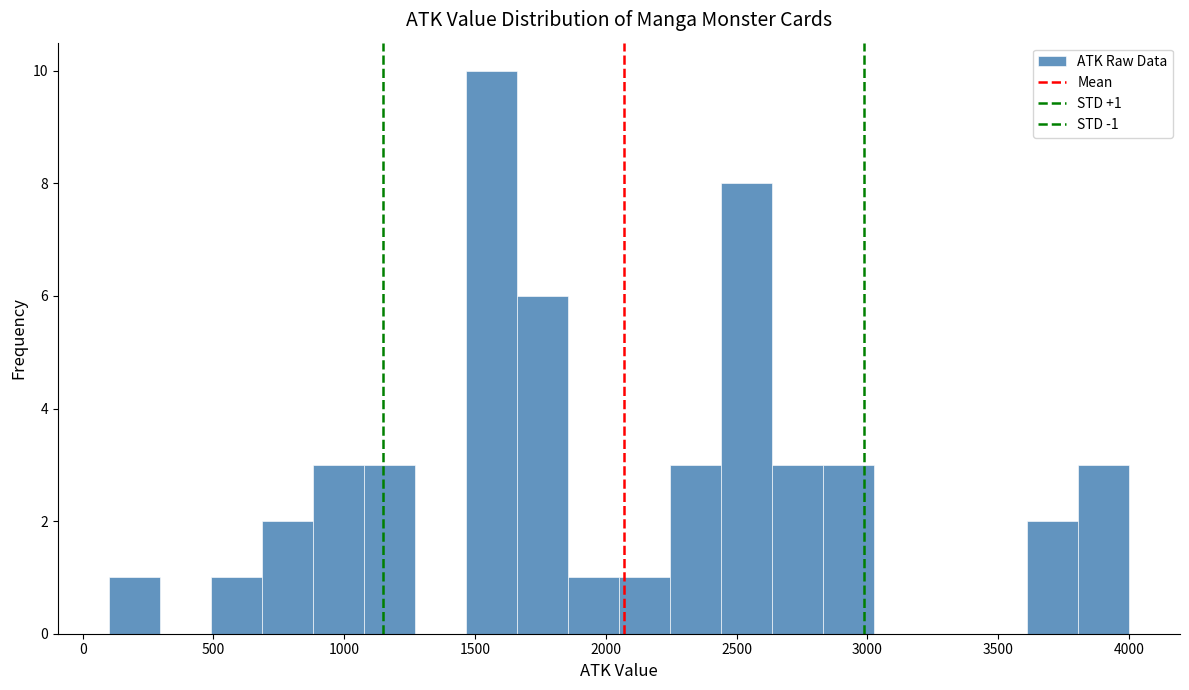

Around what value on the x-axis is the tallest bar? Give the approximate position of its centre, as read against the axis.

1550